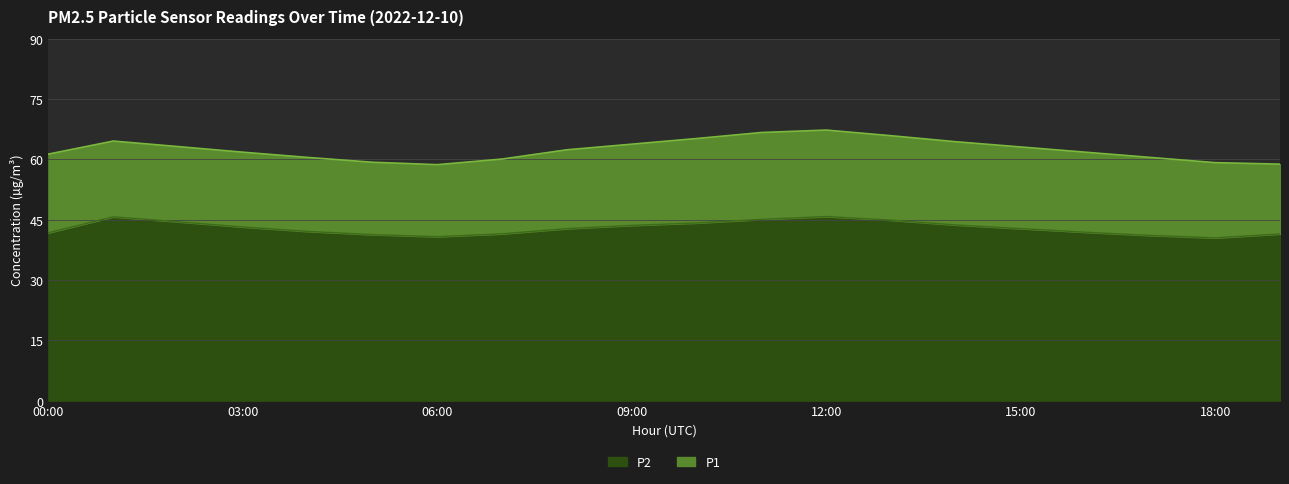

What is the maximum value for P1?

67.3